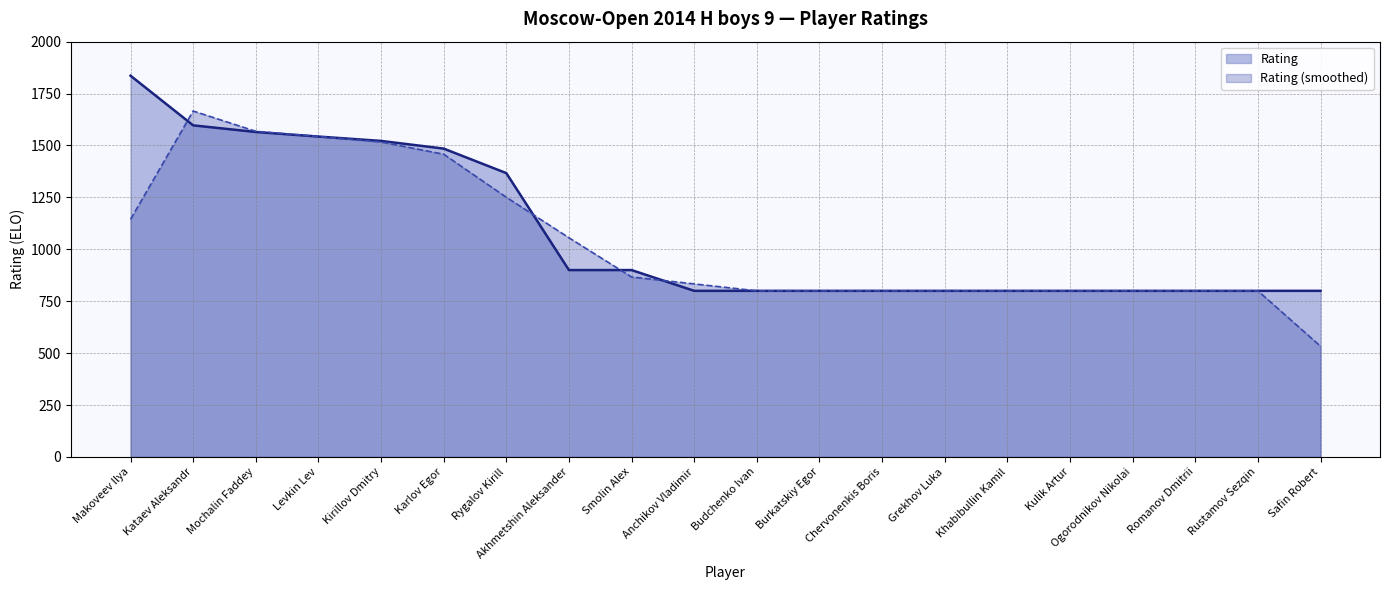

What is the maximum value shown in the chart?

1836.0